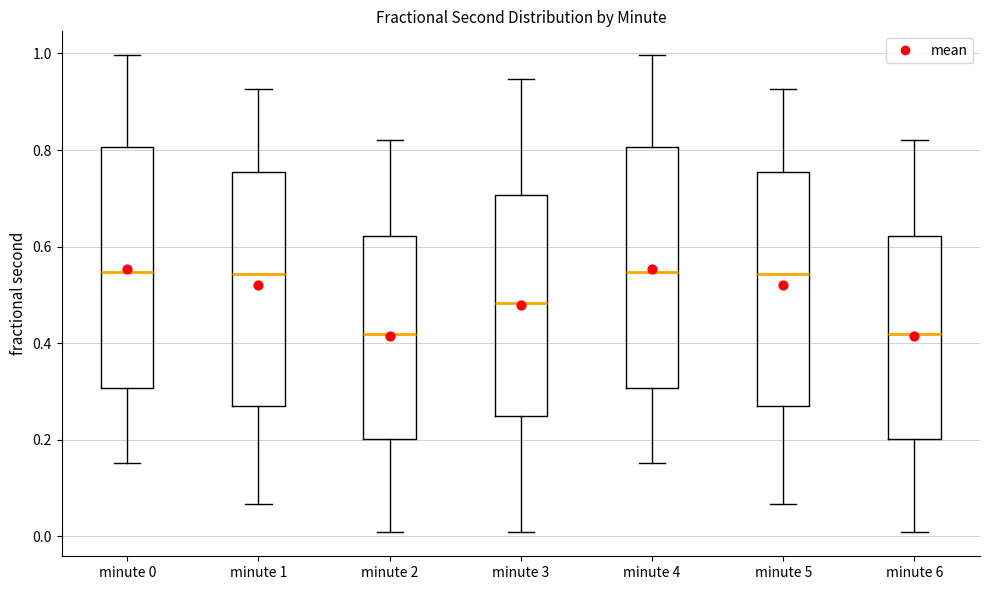

Reading left to right, transcribe this box plot: for each box, give where its median line is, the range the box spans, and where its two whiskers end, as read against the y-axis. The values are not printed on the chart, so give them approximately, as read against the axis.

minute 0: median 0.54, box 0.30 to 0.80, whiskers 0.16 to 1.00
minute 1: median 0.54, box 0.26 to 0.76, whiskers 0.06 to 0.92
minute 2: median 0.42, box 0.20 to 0.62, whiskers 0.00 to 0.82
minute 3: median 0.48, box 0.24 to 0.70, whiskers 0.00 to 0.94
minute 4: median 0.54, box 0.30 to 0.80, whiskers 0.16 to 1.00
minute 5: median 0.54, box 0.26 to 0.76, whiskers 0.06 to 0.92
minute 6: median 0.42, box 0.20 to 0.62, whiskers 0.00 to 0.82